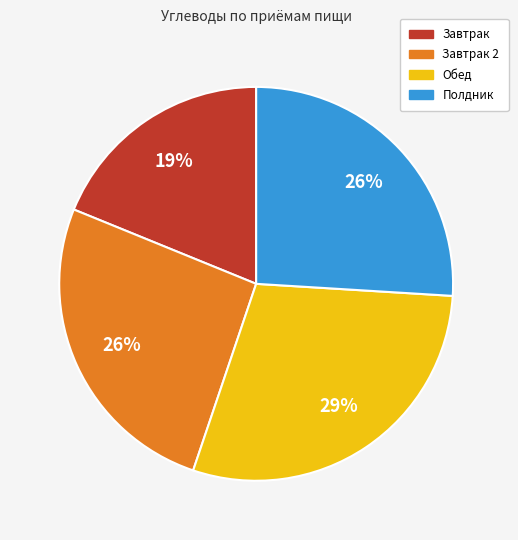

Is there a majority slice in this chart?

No